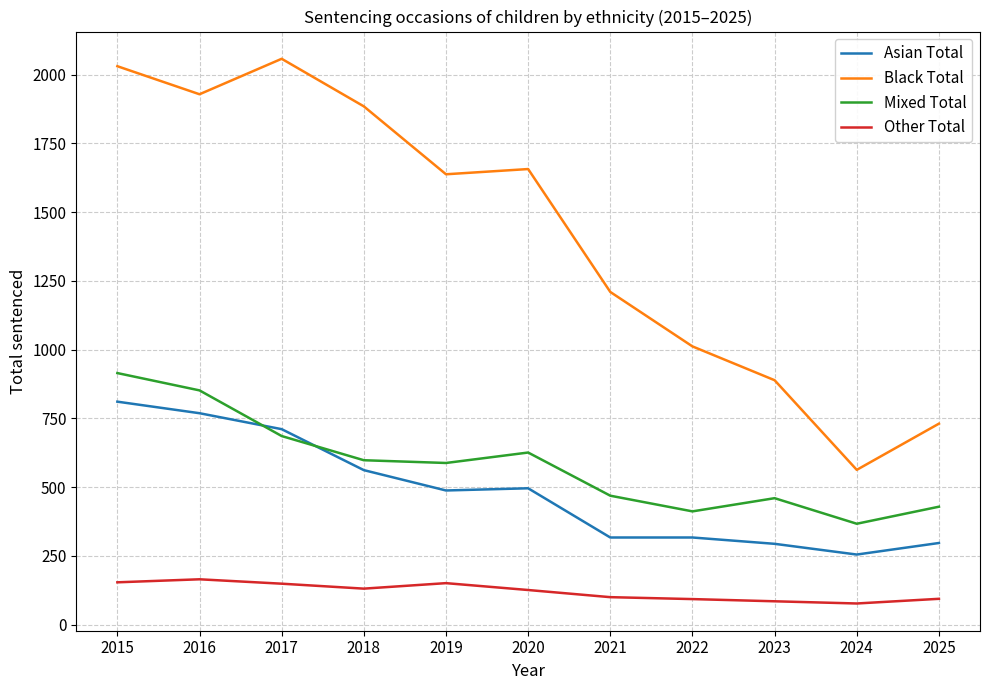

True or false: Other Total has a value of 131 at 2018.

True